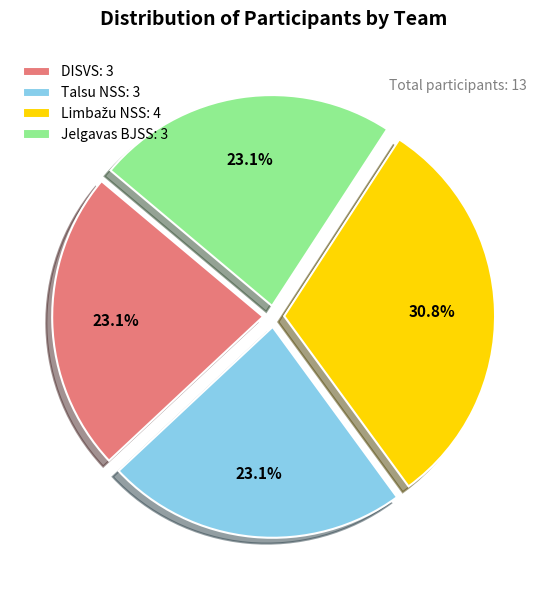

The Jelgavas BJSS slice represents 23% of the pie. True or false?

True